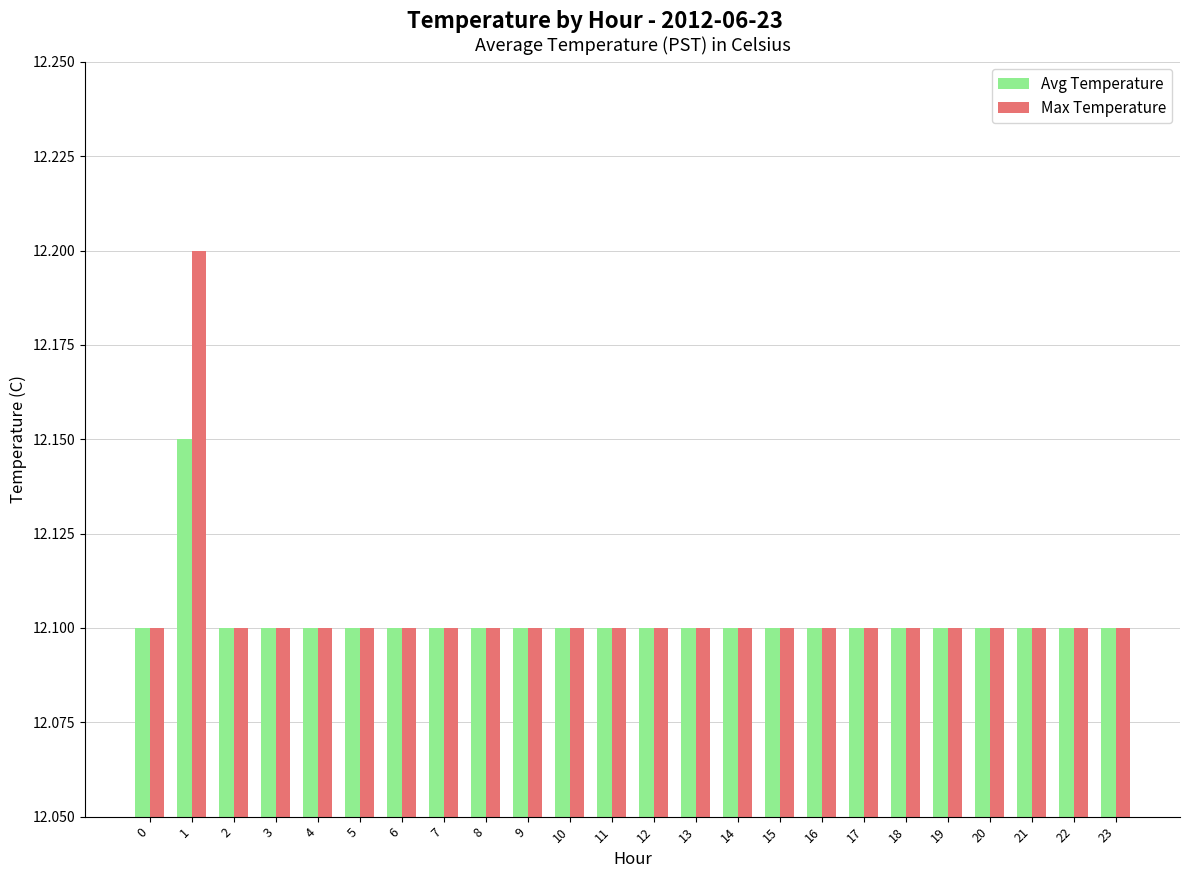

What are all the series names shown in the legend?

Avg Temperature, Max Temperature